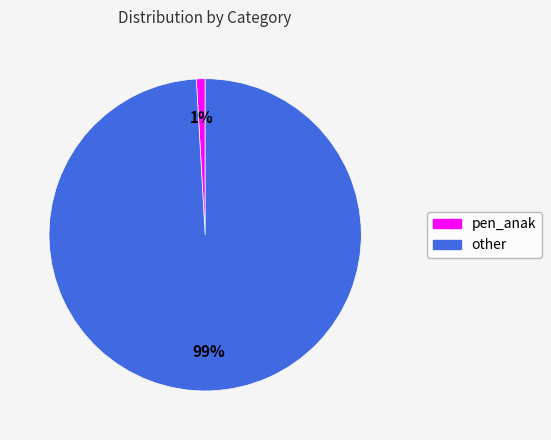

To the nearest percent, what portion does other represent?

99%